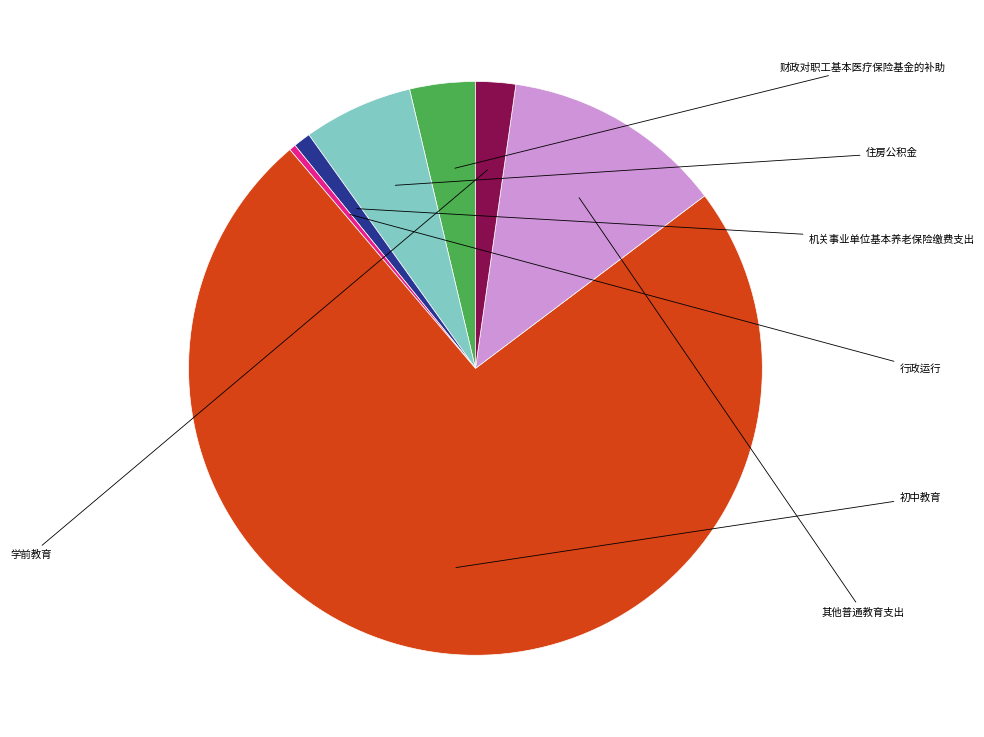

To the nearest percent, what is the difference between the largest and smallest slice percentages?

74%